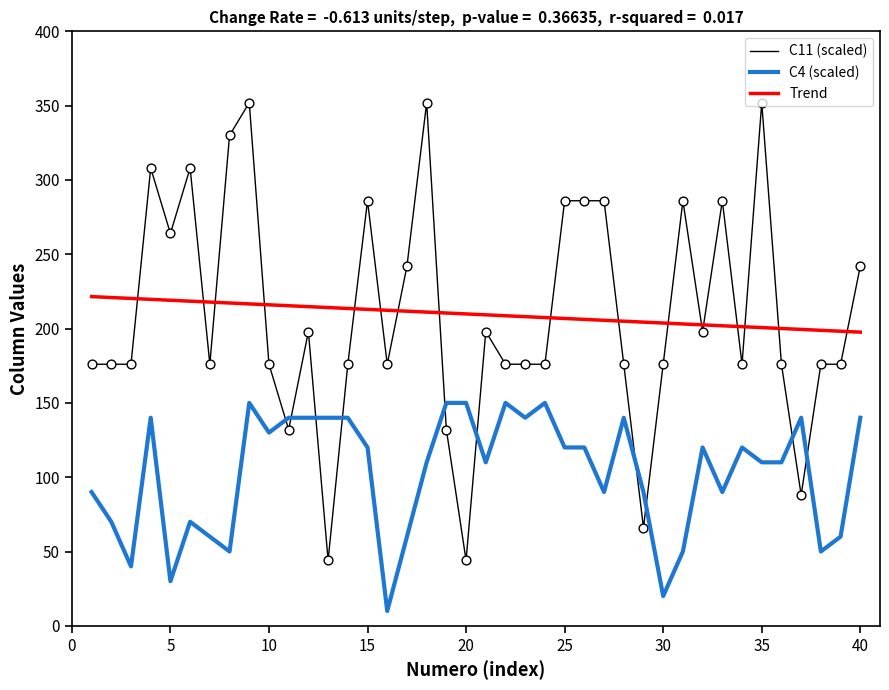

What is the maximum value for C4 (scaled)?

150.0